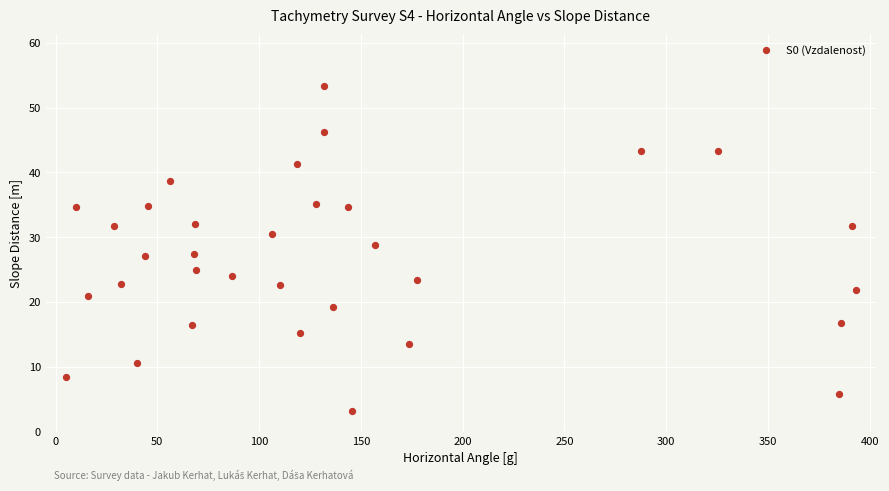

What is the range of X values (max minus min)?

387.8